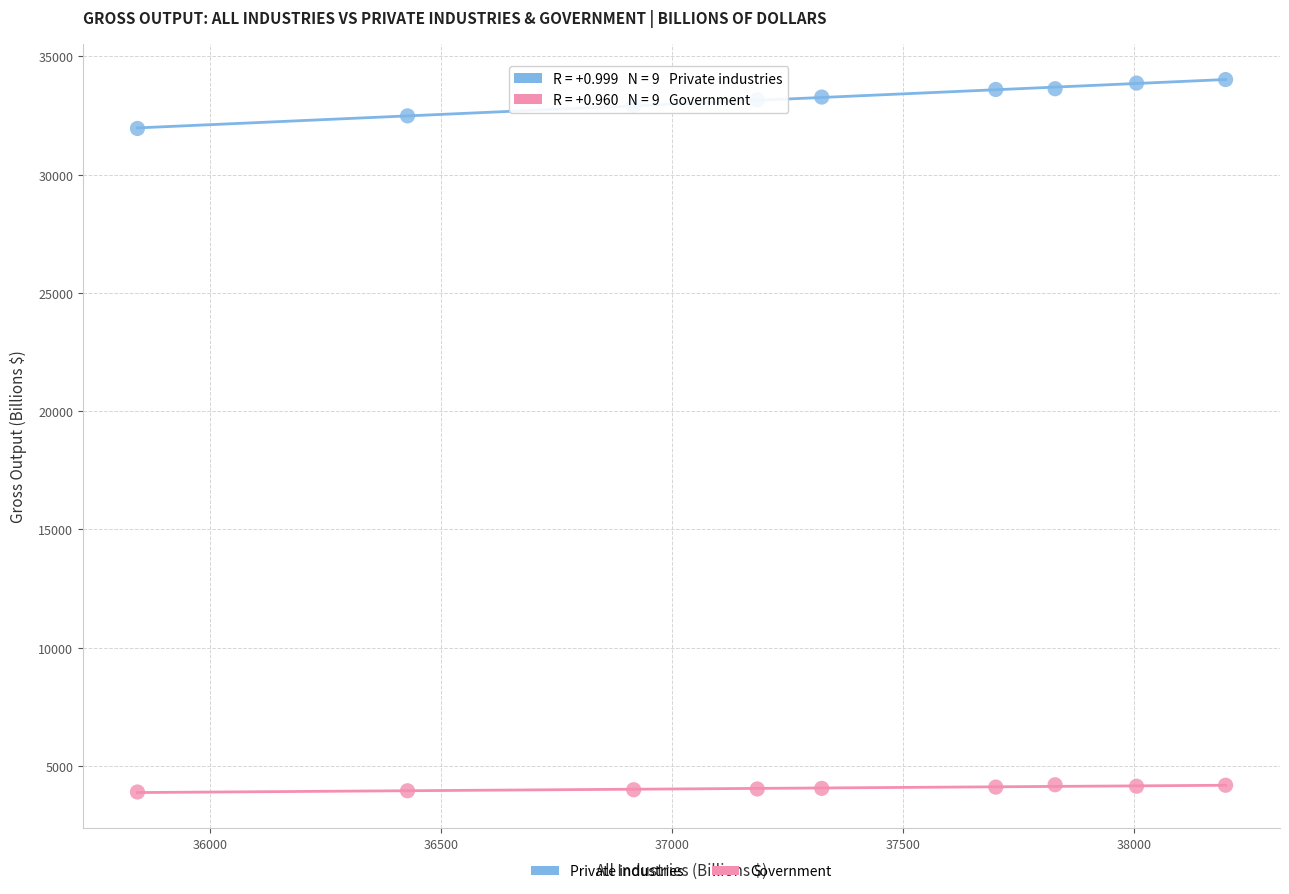

Across all series, what Y value is closest to 18955?

31950.3